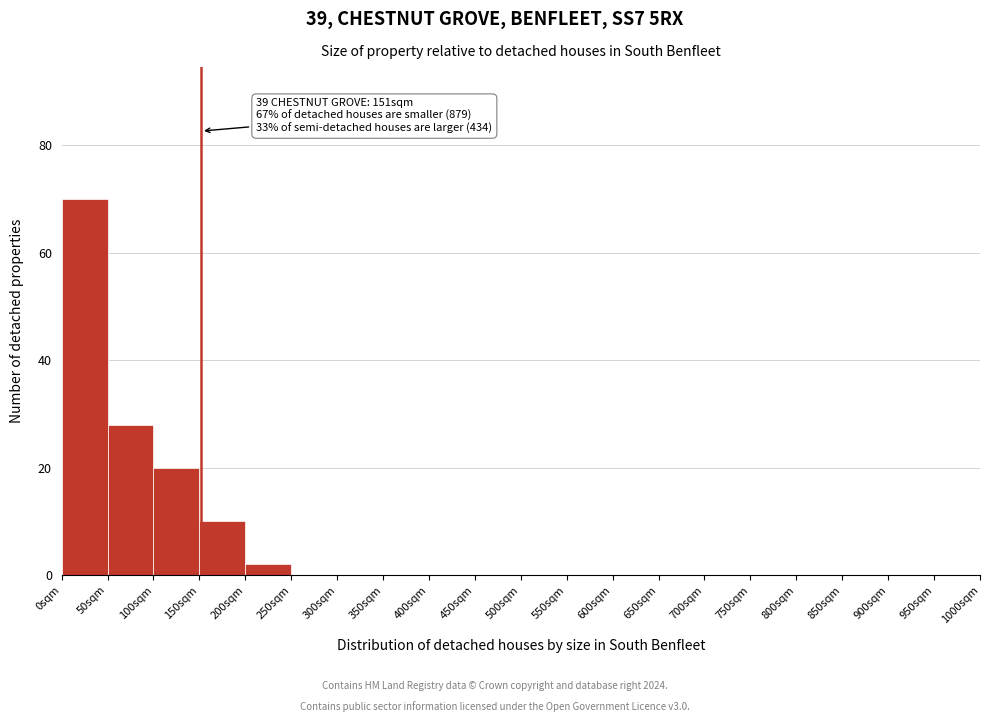

Over which range of the x-axis is the bar tallest?

0 to 50